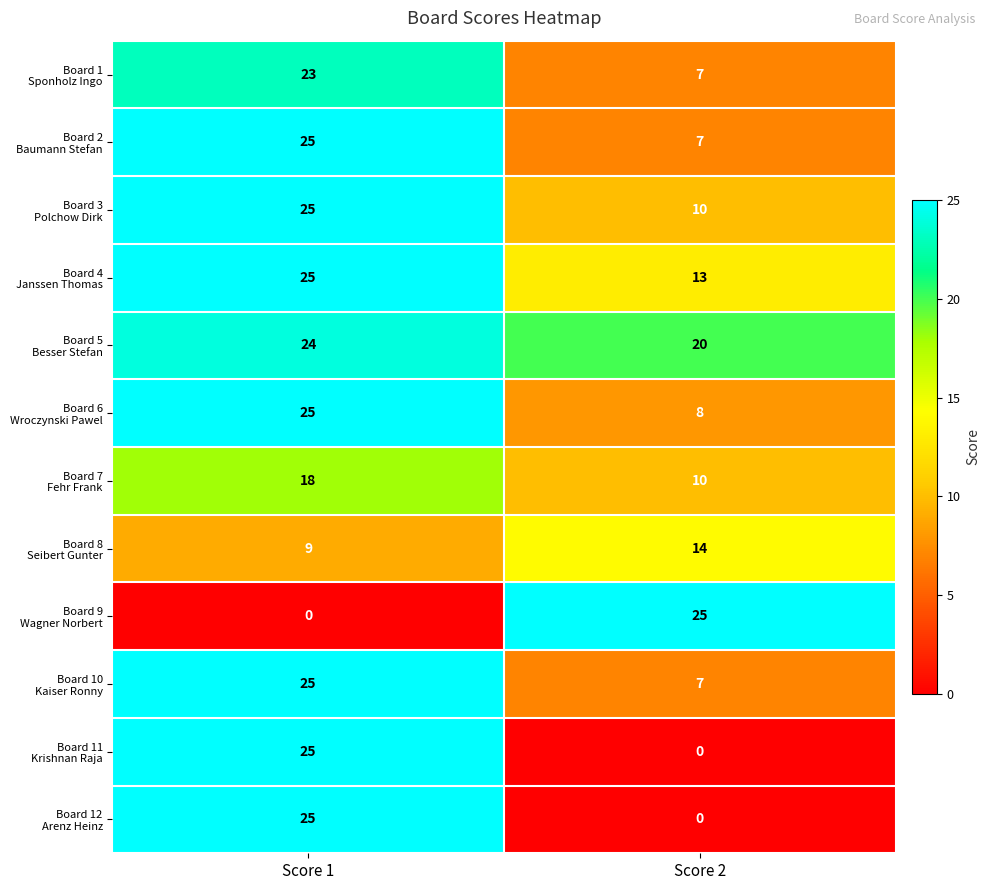

What is the total value across all series at Score 2?

121